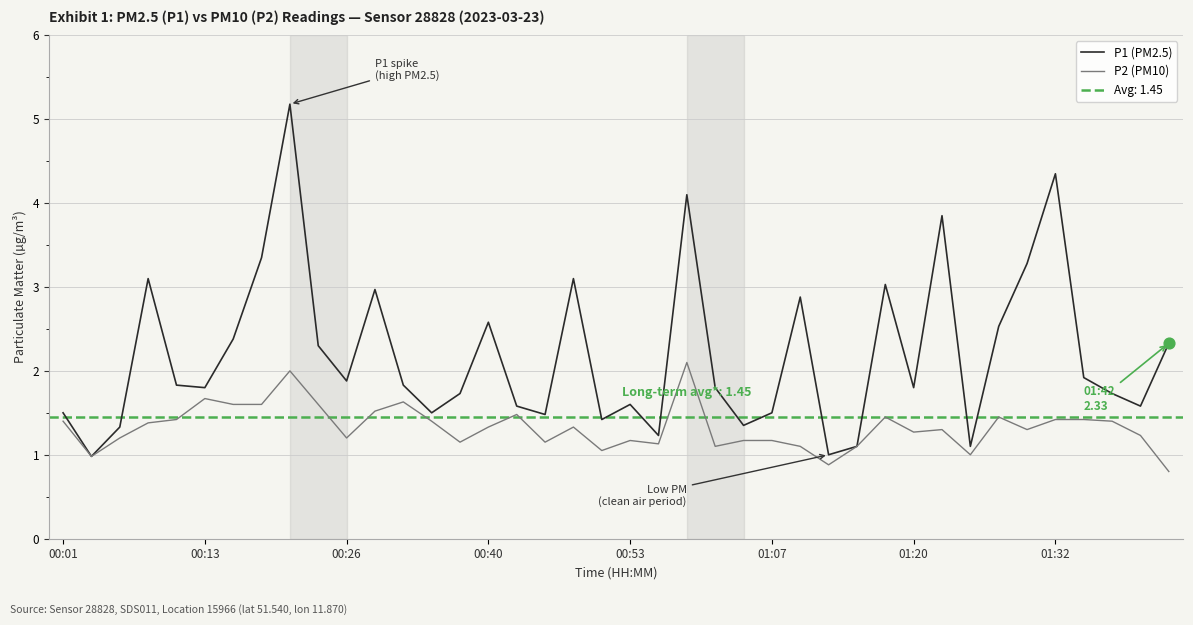

Is the value of P1 (PM2.5) at 27 greater than the value of P2 (PM10) at 16?

No